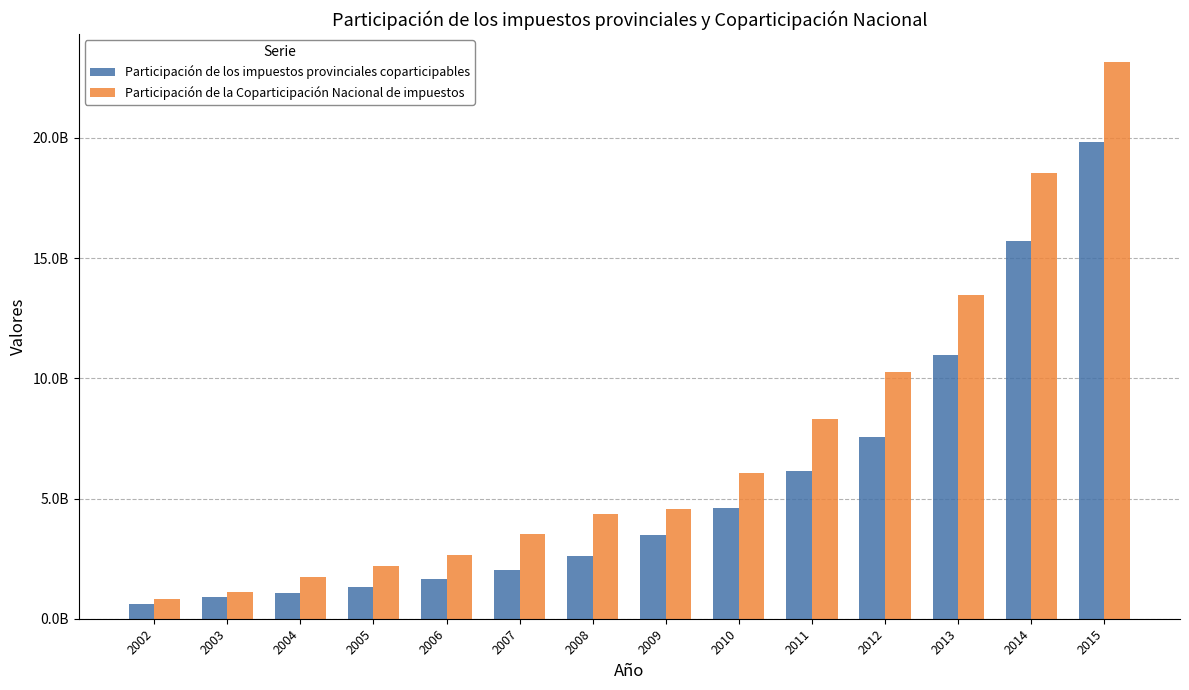

What are all the series names shown in the legend?

Participación de los impuestos provinciales coparticipables, Participación de la Coparticipación Nacional de impuestos